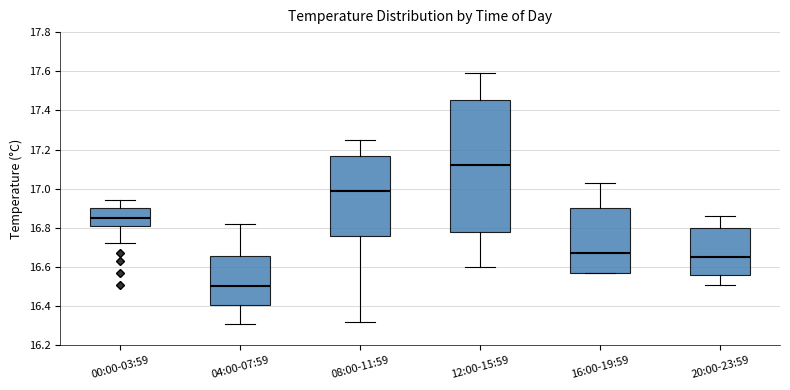

Reading left to right, read every box against the y-axis: the position of its median line, the range the box covers, and the ends of its whiskers. The values are not printed on the chart, so give them approximately, as read against the axis.

00:00-03:59: median 16.86, box 16.82 to 16.90, whiskers 16.72 to 16.94
04:00-07:59: median 16.50, box 16.40 to 16.66, whiskers 16.32 to 16.82
08:00-11:59: median 17.00, box 16.76 to 17.16, whiskers 16.32 to 17.26
12:00-15:59: median 17.12, box 16.78 to 17.46, whiskers 16.60 to 17.60
16:00-19:59: median 16.68, box 16.58 to 16.90, whiskers 16.58 to 17.04
20:00-23:59: median 16.66, box 16.56 to 16.80, whiskers 16.52 to 16.86